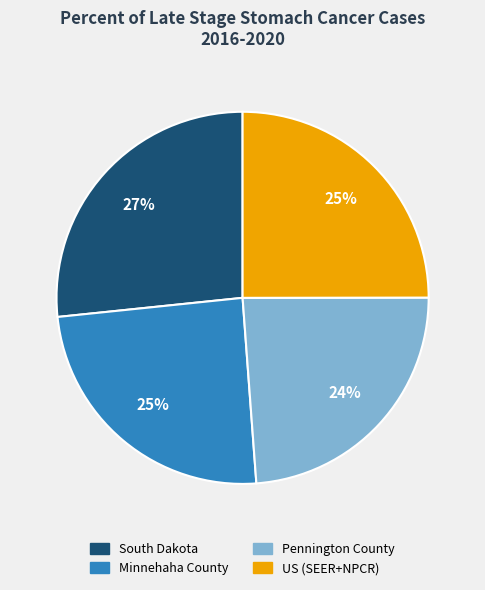

Does South Dakota represent more than half of the total?

No